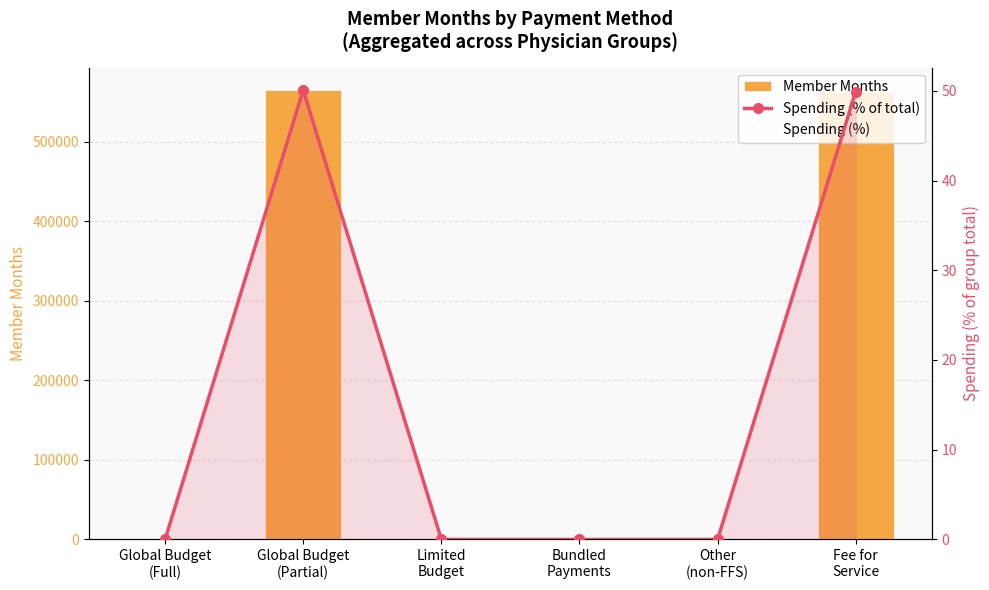

Between Fee for
Service and Global Budget
(Partial), which is larger?

Global Budget
(Partial)